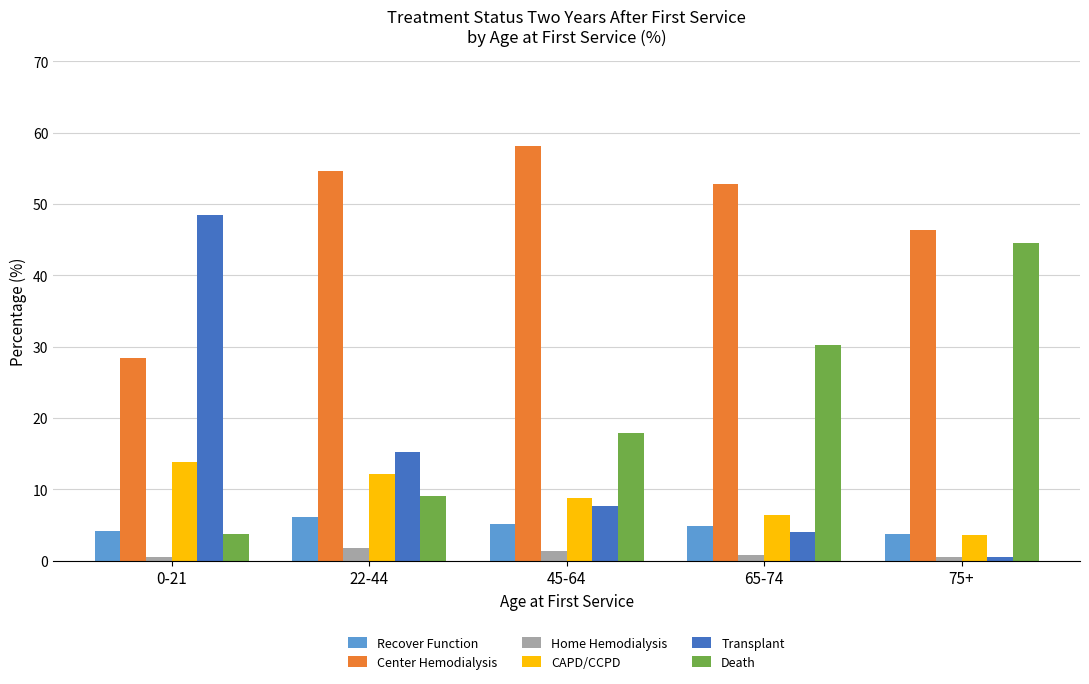

Reading left to right, what are all the values shown in this chart?

Recover Function: 0-21=4.1	22-44=6.1	45-64=5.2	65-74=4.8	75+=3.8
Center Hemodialysis: 0-21=28.4	22-44=54.7	45-64=58.1	65-74=52.8	75+=46.4
Home Hemodialysis: 0-21=0.5	22-44=1.7	45-64=1.3	65-74=0.8	75+=0.5
CAPD/CCPD: 0-21=13.8	22-44=12.2	45-64=8.8	65-74=6.4	75+=3.6
Transplant: 0-21=48.5	22-44=15.2	45-64=7.7	65-74=4.0	75+=0.5
Death: 0-21=3.8	22-44=9.0	45-64=17.9	65-74=30.3	75+=44.6